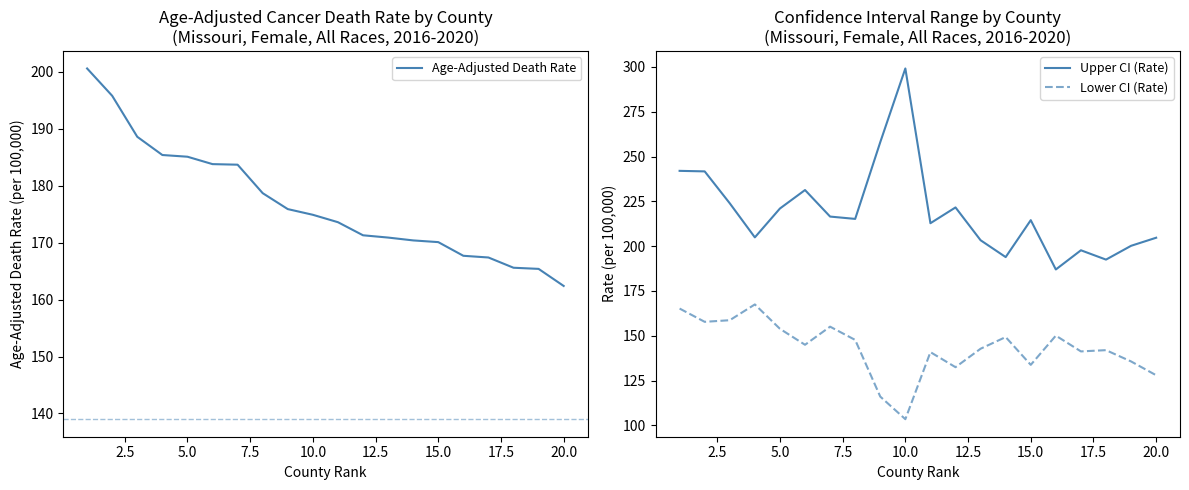

What is the highest value of the Lower CI (Rate) series?

167.5